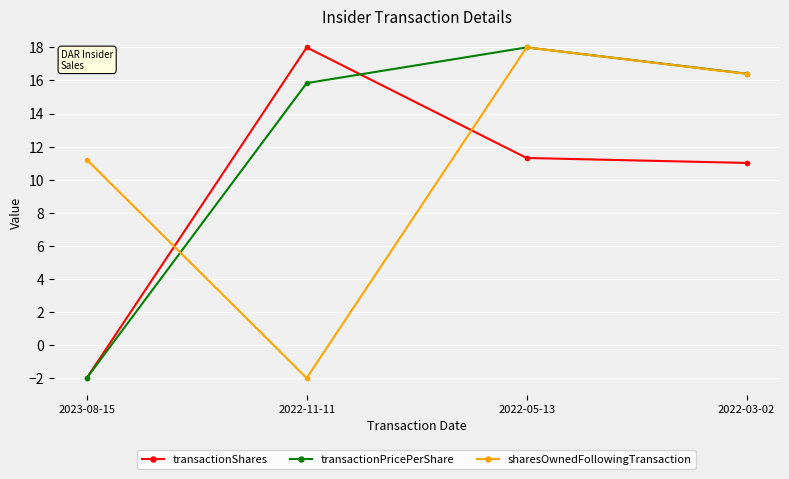

What is the difference between the sharesOwnedFollowingTransaction values at 2022-03-02 and 2023-08-15?

5.2